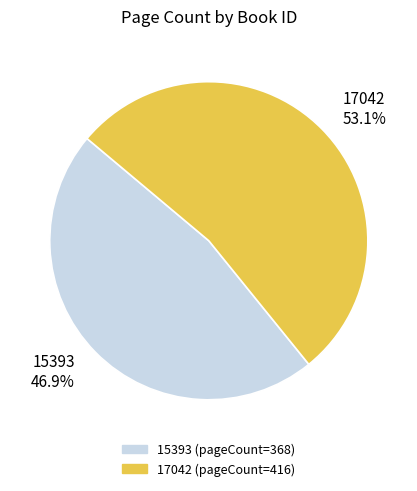

To the nearest percent, what portion does 15393 represent?

47%